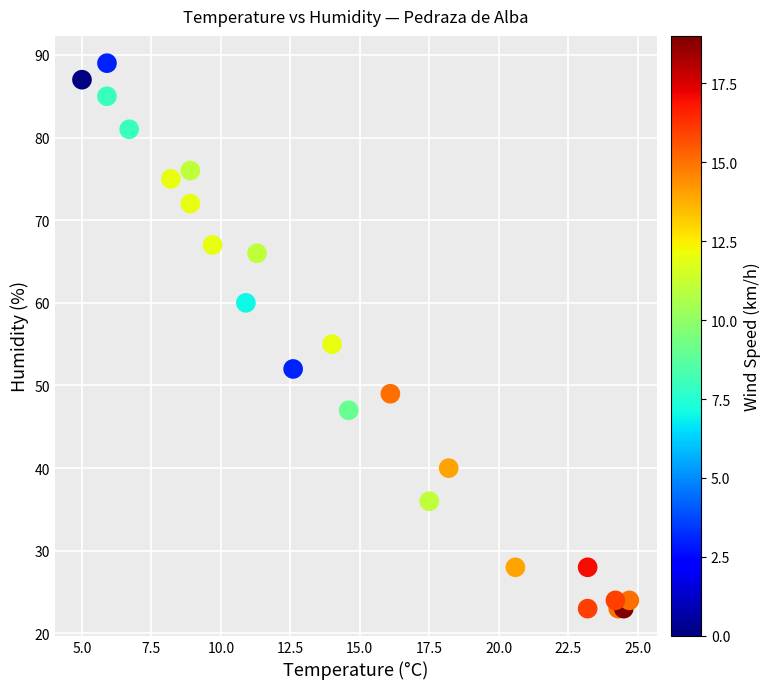

What Y value in the scatter plot is closest to 56?

55